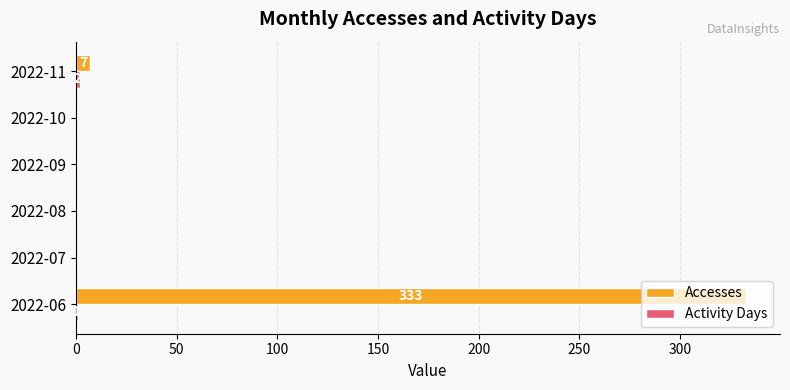

What is the maximum value shown in the chart?

333